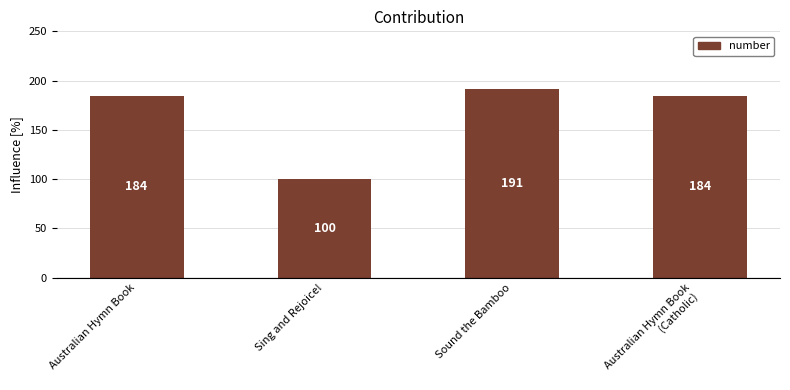

Are the bars grouped side by side (vs. stacked)?

No